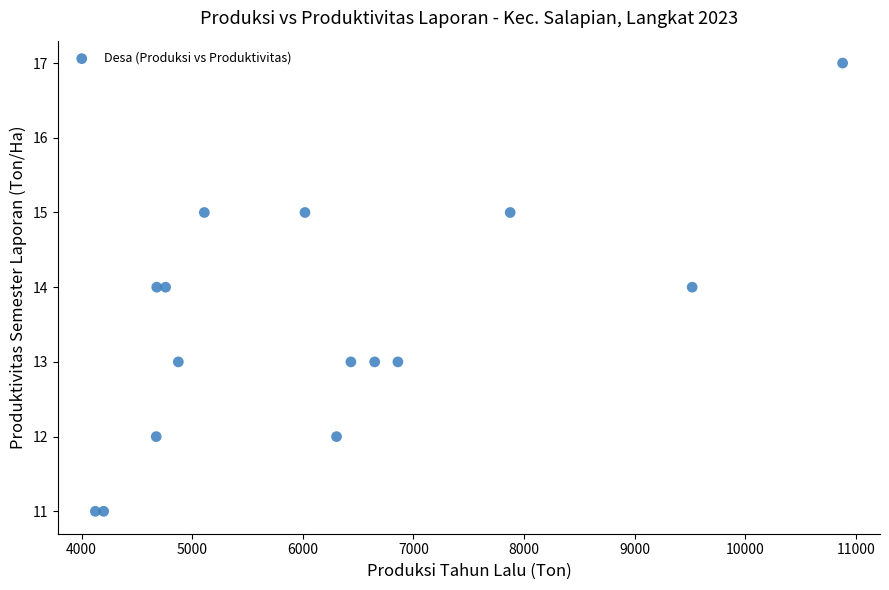

What is the range of X values (max minus min)?

6755